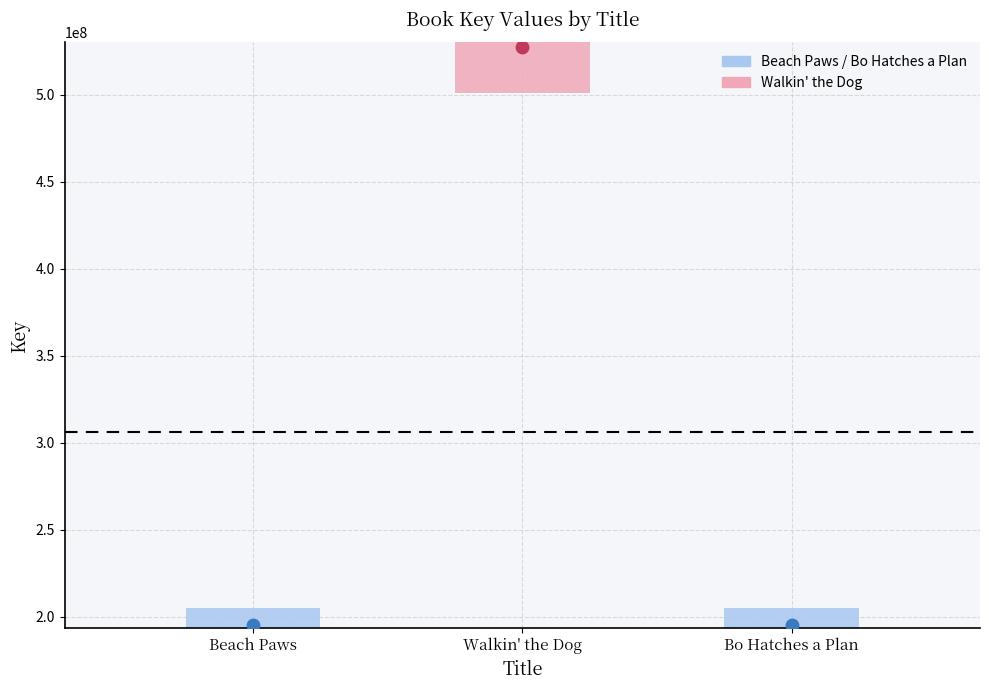

What is the change in value from Beach Paws to Bo Hatches a Plan?

+558